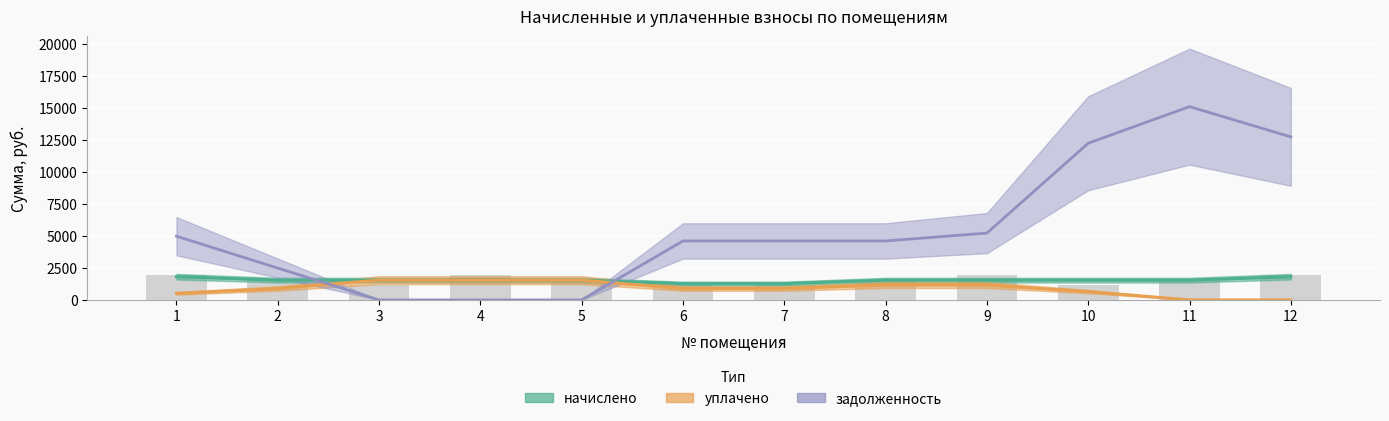

At how many categories does at least one series exceed 15709?

1